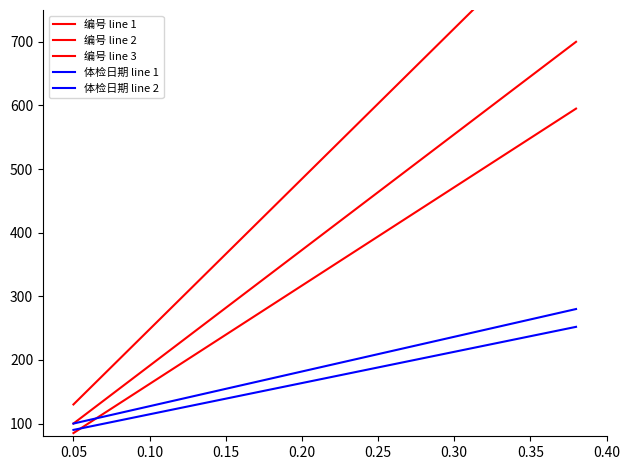

What is the average value of the 编号 line 2 series?

520.0